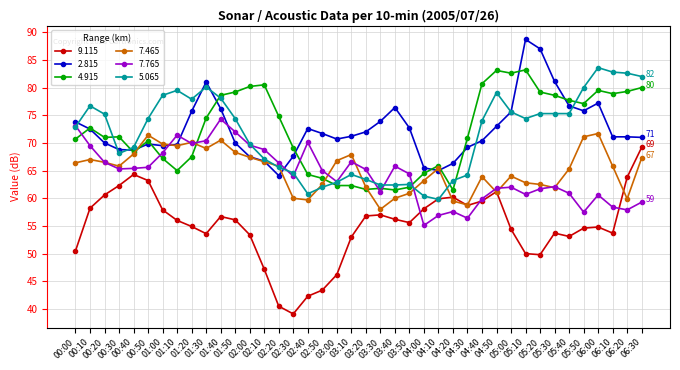

Is this an area chart (filled region under the line)?

No